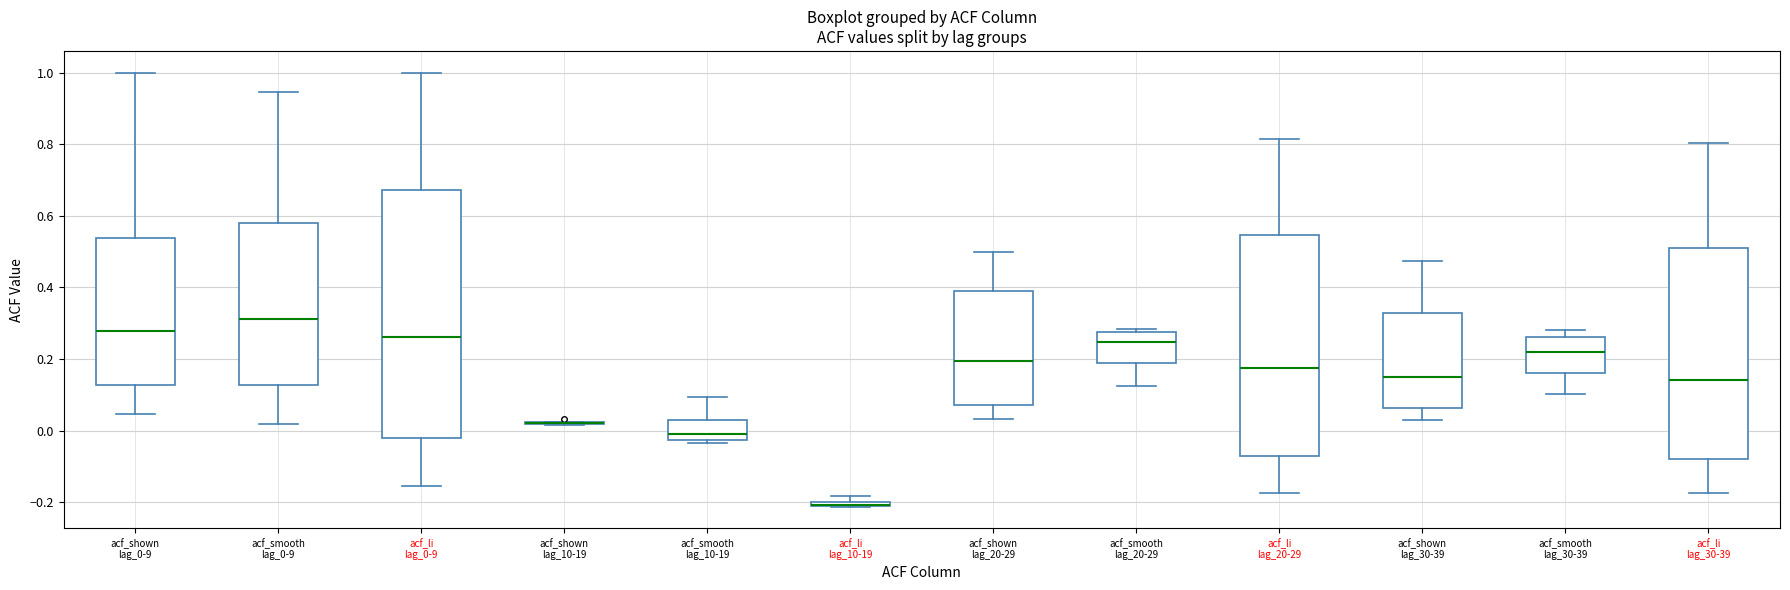

Where does the lower whisker of the box for acf_smooth lag_30-39 end on the y-axis? The values are not printed on the chart, so give them approximately, as read against the axis.

0.10